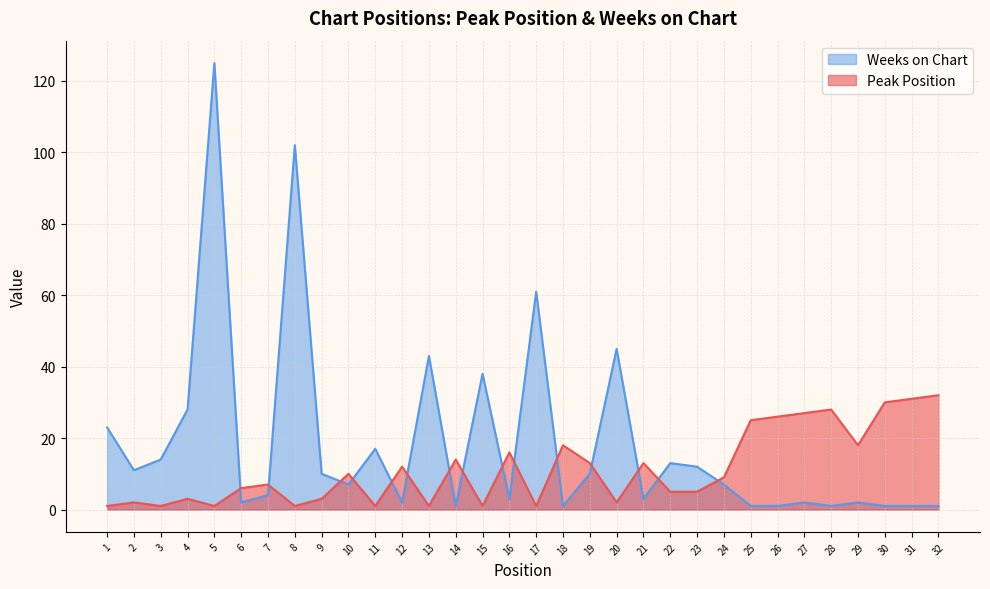

Where is the first local minimum for Weeks on Chart?

2